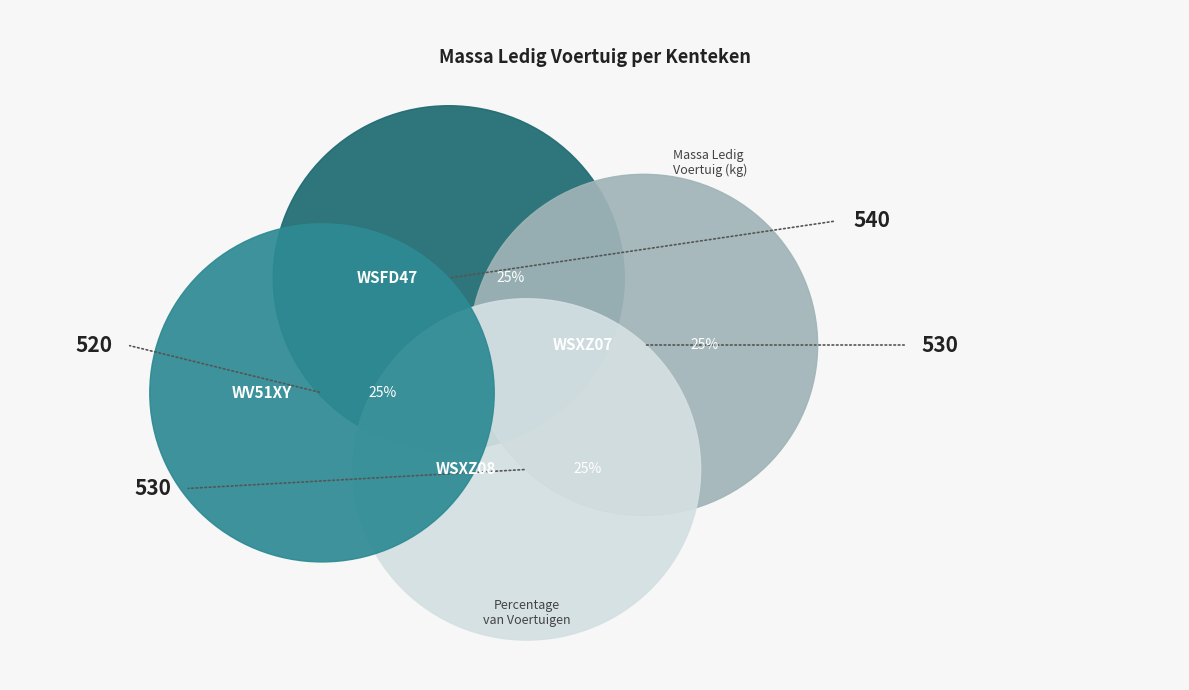

What is the change in value from WSFD47 to WSXZ07?

-10